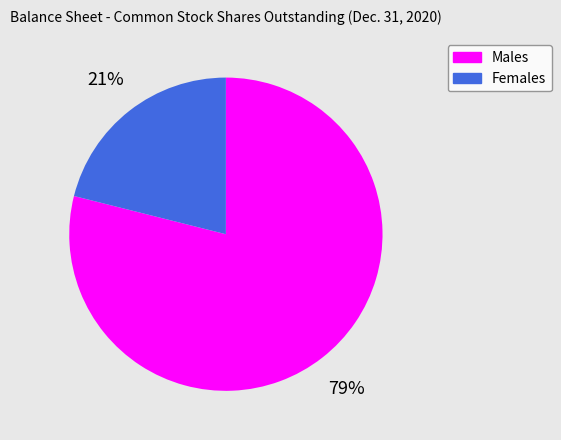

Which has a higher value, Females or Males?

Males